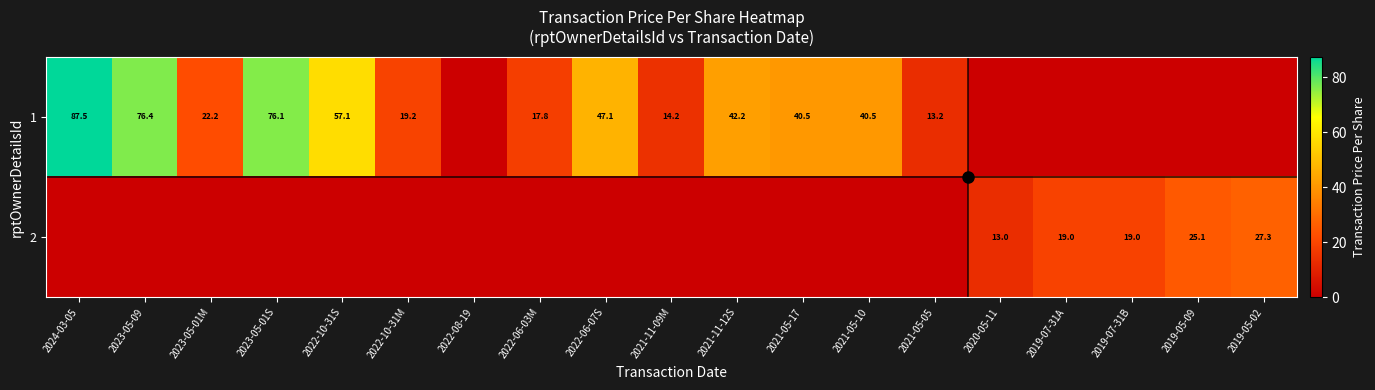

List the series in order of their overall mean, highest first.

1, 2